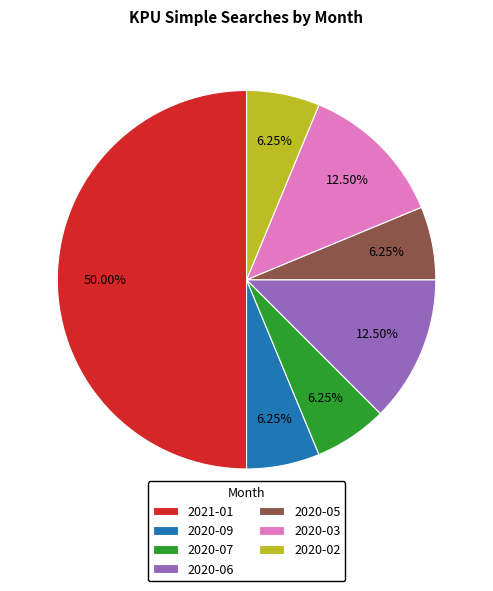

Count the number of slices in the pie.

7